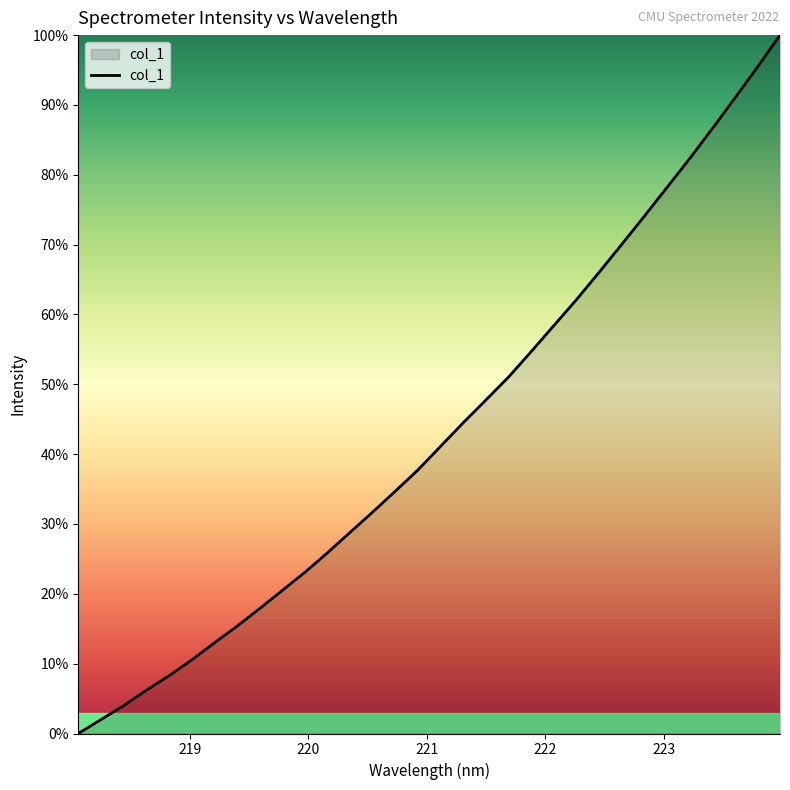

Reading right to left, list all the values displayed in this chart.

223.9802=4038.9	223.7895=3943.6	223.5987=3851.4	223.408=3760.3	223.2172=3671.3	223.0264=3585.9	222.8355=3500.4	222.6447=3416.5	222.4538=3333.5	222.263=3252.4	222.0721=3175.3	221.8812=3098.1	221.6902=3022.3	221.4993=2954.0	221.3083=2886.7	221.1174=2816.6	220.9264=2746.4	220.7354=2683.3	220.5444=2621.0	220.3533=2560.5	220.1623=2499.9	219.9712=2441.5	219.7801=2387.6	219.589=2333.6	219.3979=2281.1	219.2067=2231.6	219.0156=2181.0	218.8244=2134.0	218.6332=2091.0	218.442=2045.2	218.2508=2003.7	218.0596=1962.4